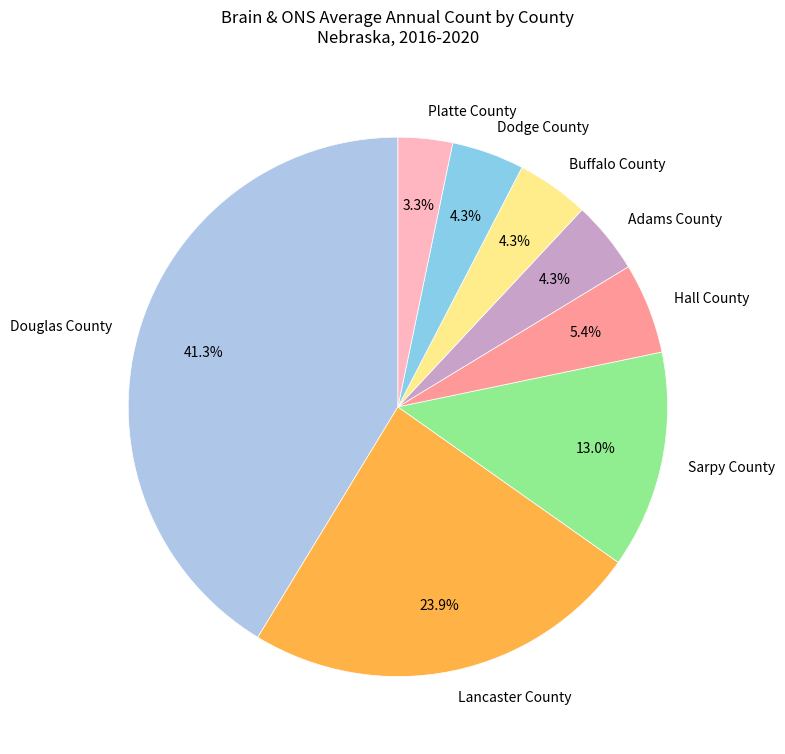

What portion of the pie excludes Adams County?

95.7%